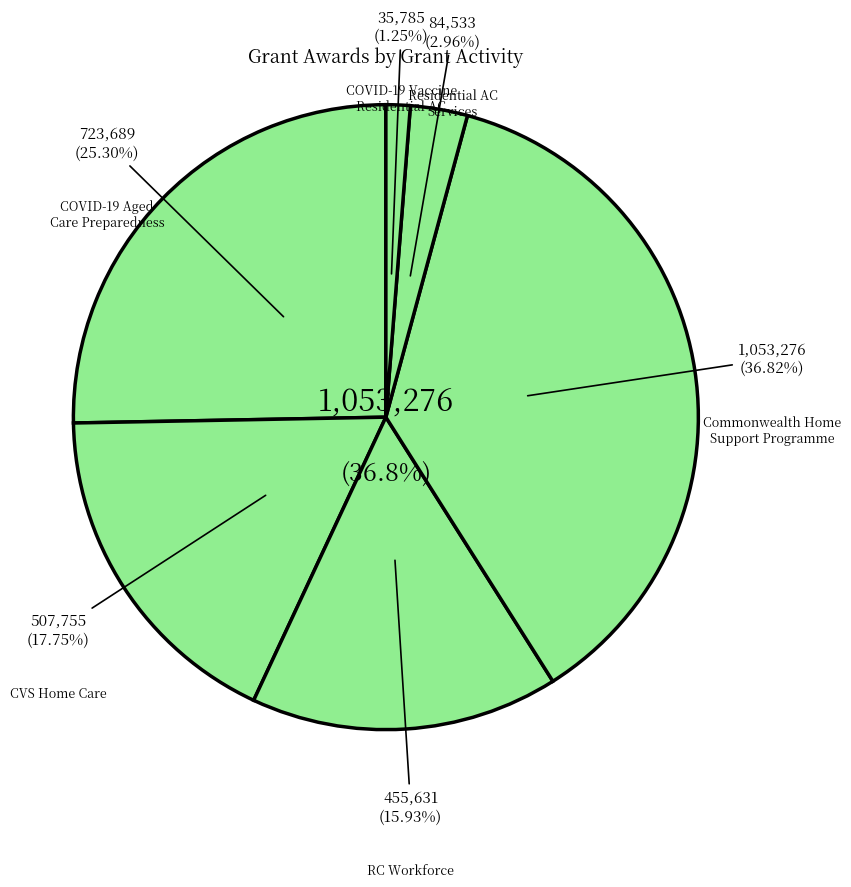

What is the smallest slice in the pie chart?

COVID-19 Vaccine Residential Aged Care